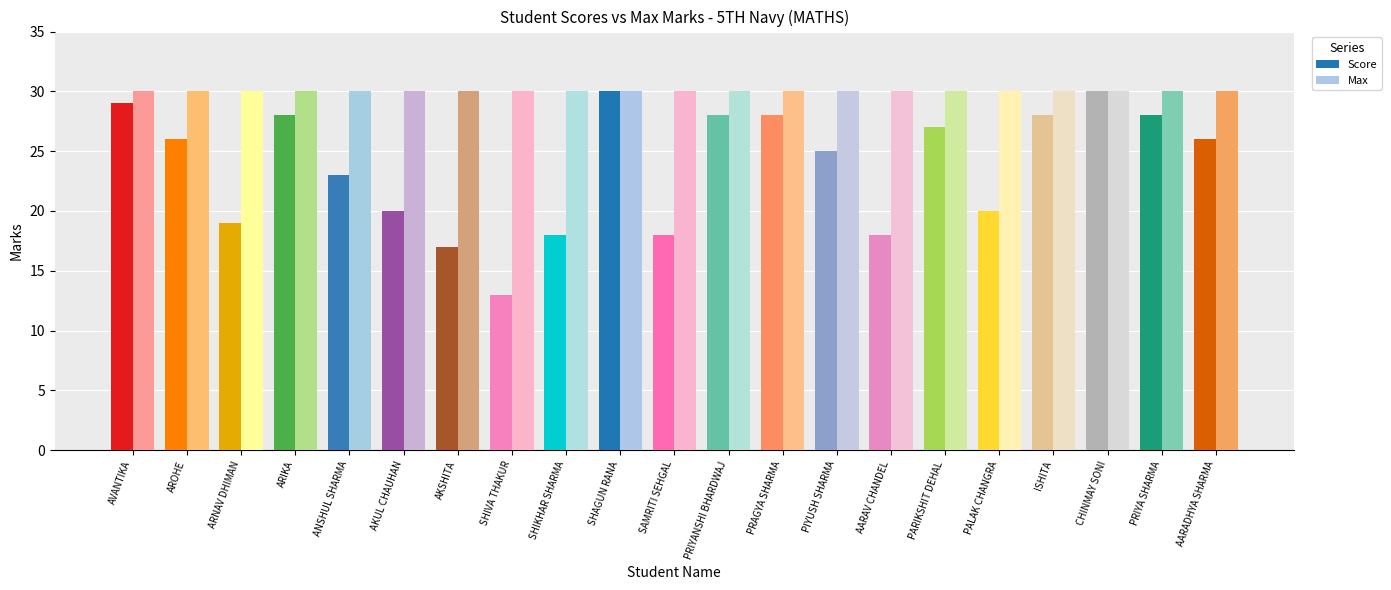

Rank the categories by Max value from lowest to highest.

AVANTIKA, AROHE, ARNAV DHIMAN, ARIKA, ANSHUL SHARMA, AKUL CHAUHAN, AKSHITA, SHIVA THAKUR, SHIKHAR SHARMA, SHAGUN RANA, SAMRITI SEHGAL, PRIYANSHI BHARDWAJ, PRAGYA SHARMA, PIYUSH SHARMA, AARAV CHANDEL, PARIKSHIT DEHAL, PALAK CHANGRA, ISHITA, CHINMAY SONI, PRIYA SHARMA, AARADHYA SHARMA